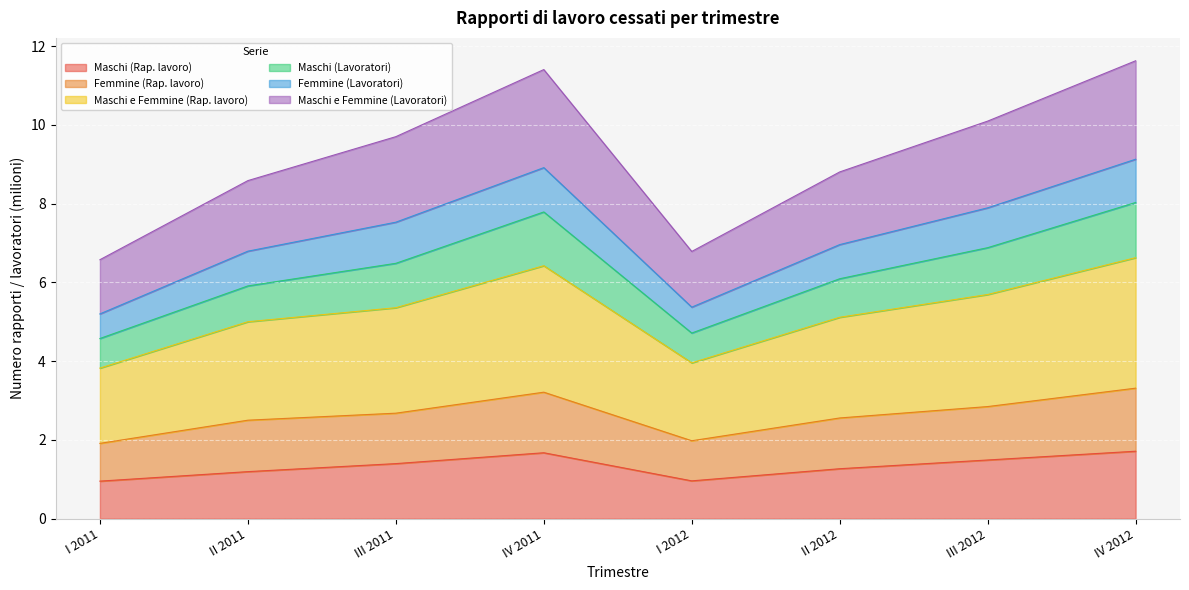

Does the chart display data point markers on the line(s)?

No